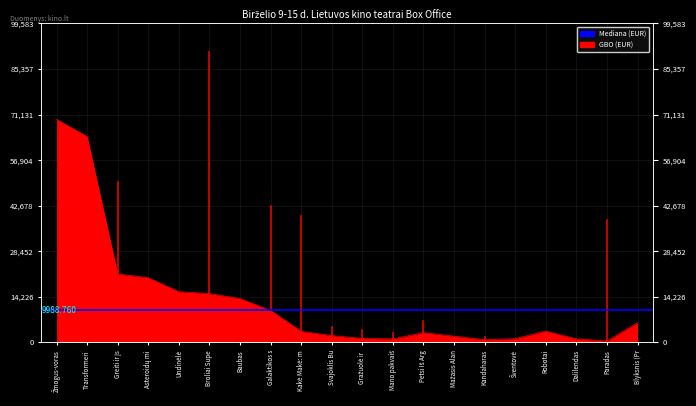

Which has a higher value, Petsi Iš Arg or Robotai?

Robotai